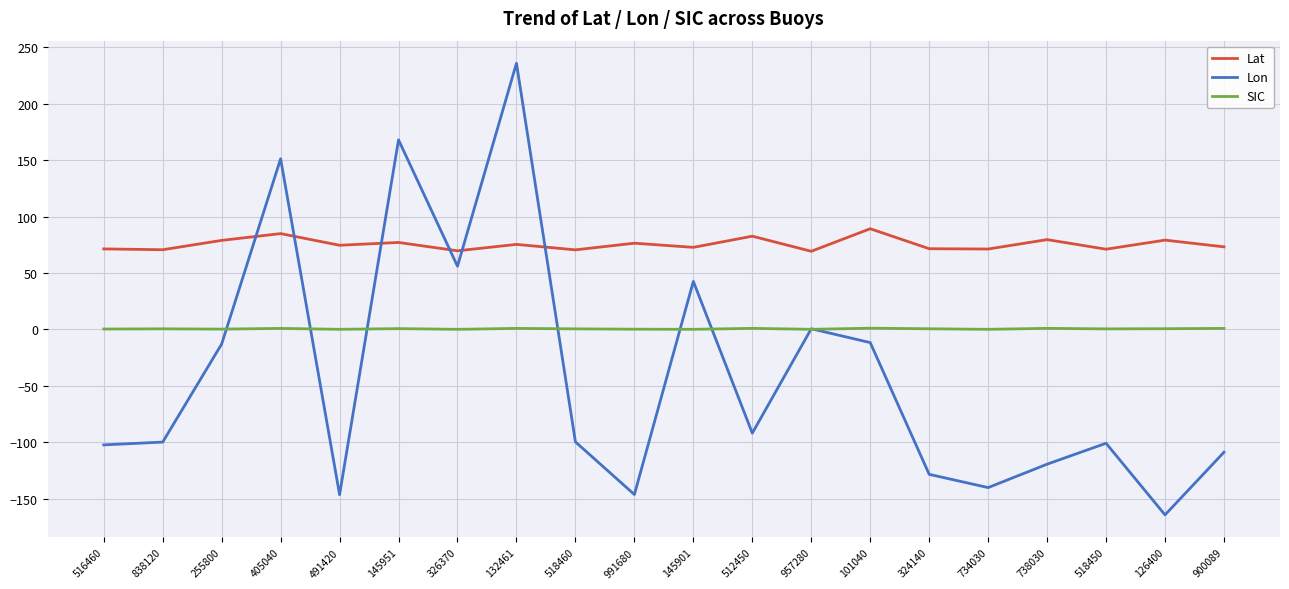

What is the total value across all series at 838120?

-29.0